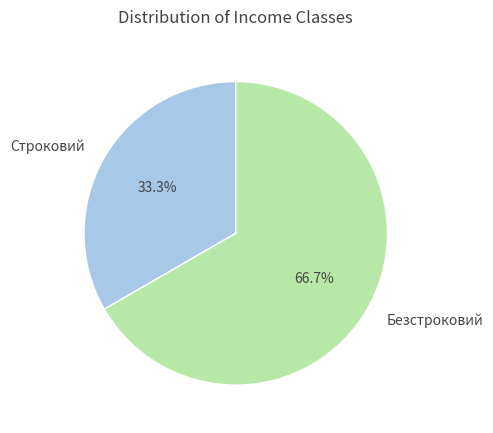

What is the smallest slice in the pie chart?

Строковий